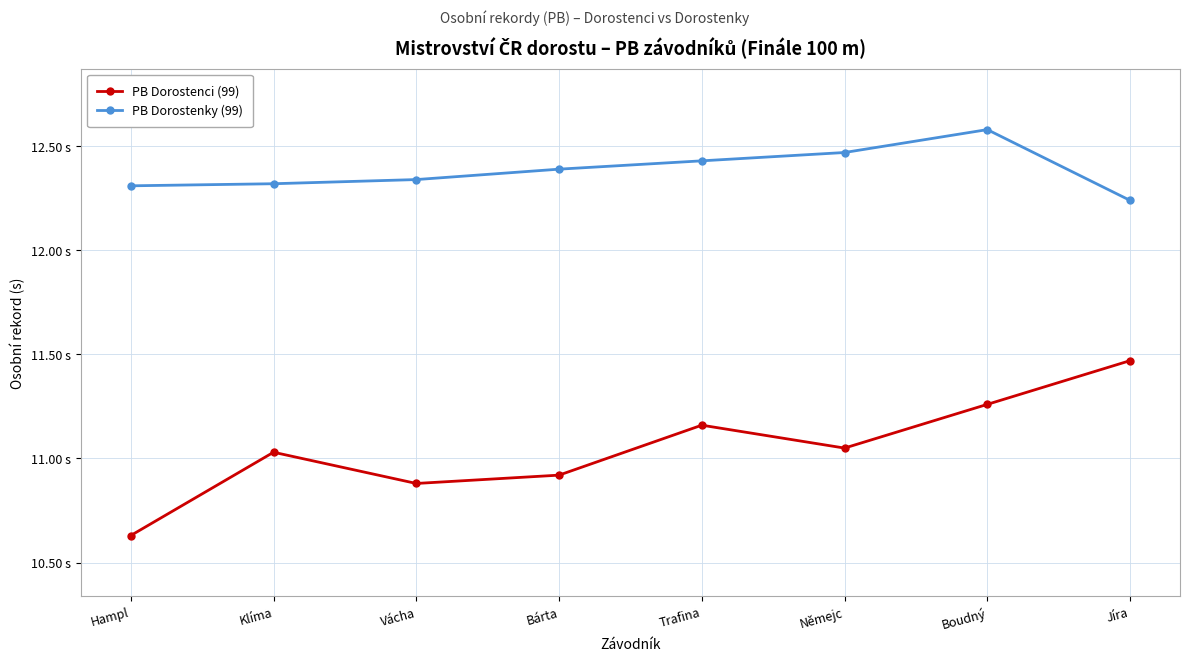

What is the sum of the PB Dorostenci (99) values at Hampl and Jíra?

22.1